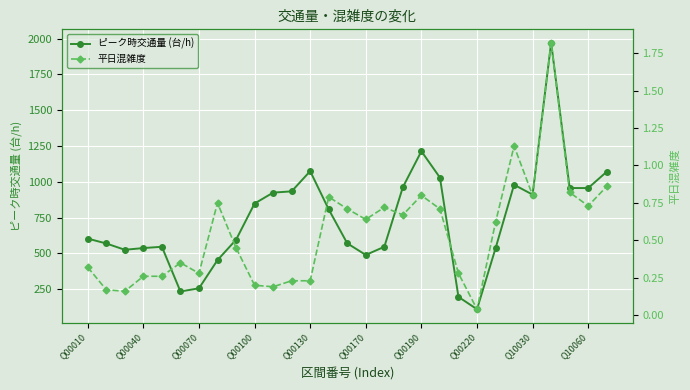

The ピーク時交通量 (台/h) series shows 848 at Q00100. True or false?

True